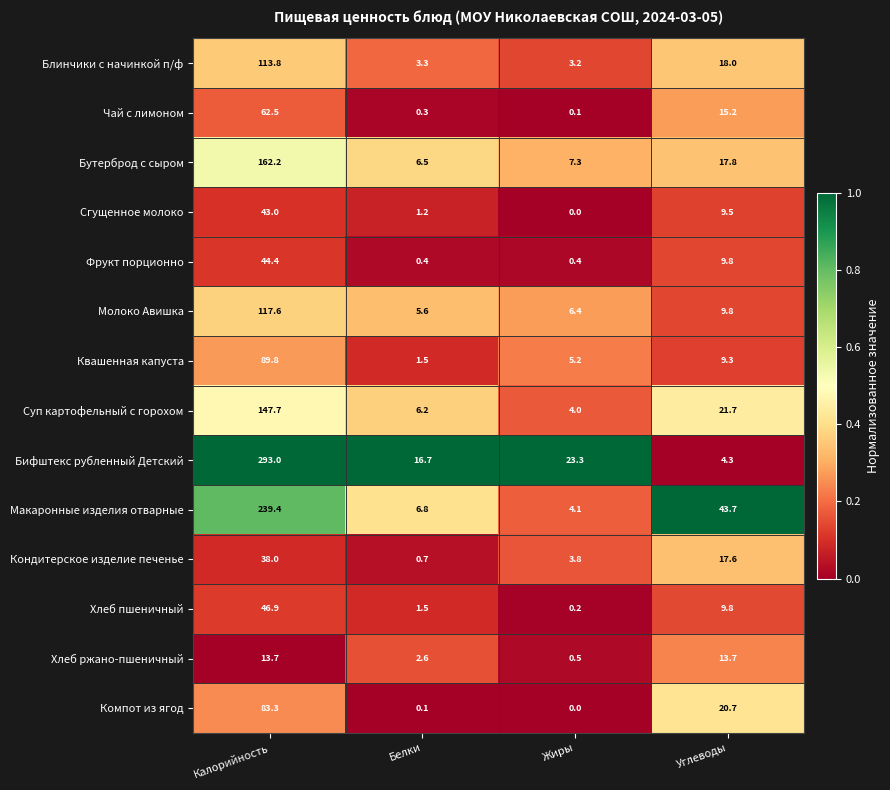

True or false: Хлеб пшеничный has a value of 1.5 at Белки.

True